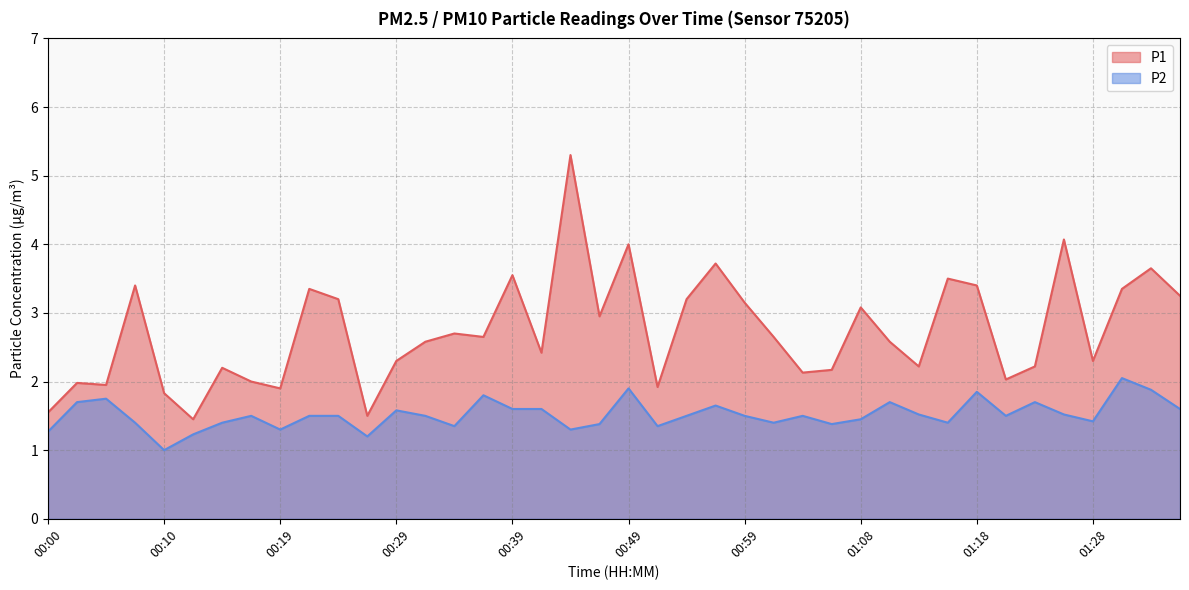

True or false: P2 and P1 cross at least once.

False